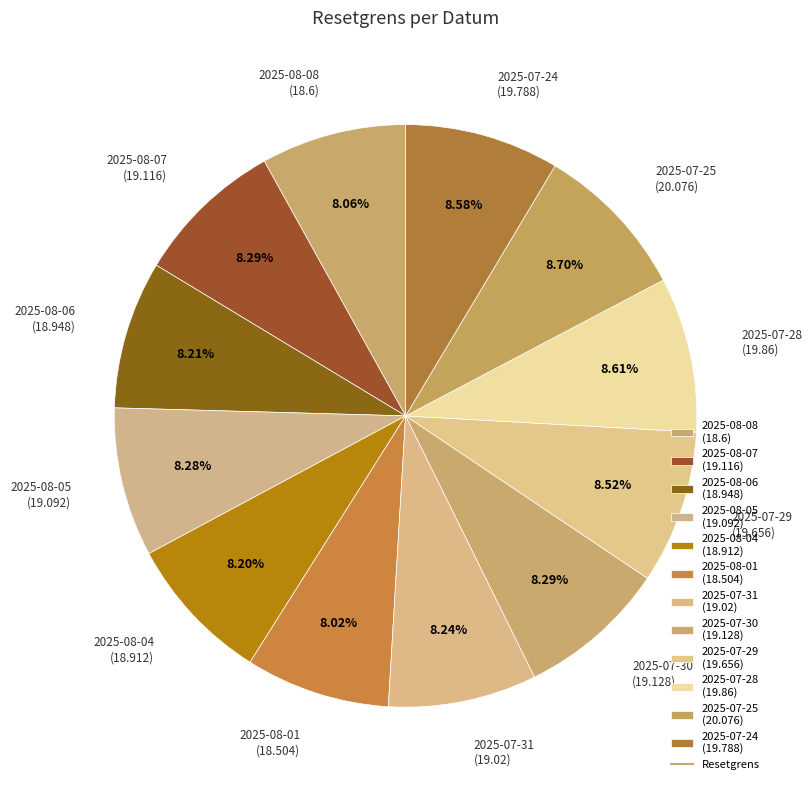

To the nearest percent, what is the combined percentage of 2025-08-06 and 2025-08-08?

16%